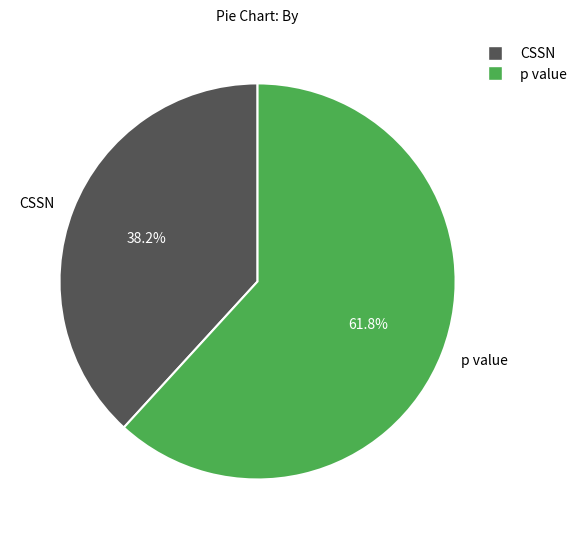

Which category has the smallest portion of the pie?

CSSN